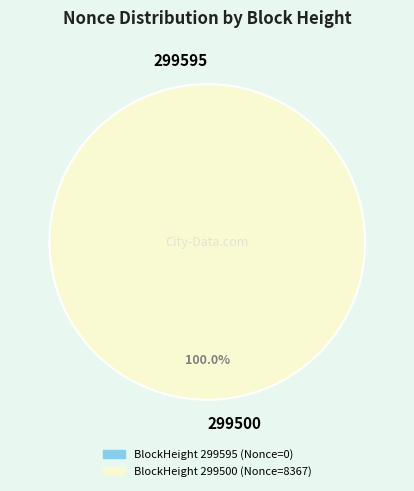

What percentage do 299500 and 299595 together represent?

100.0%